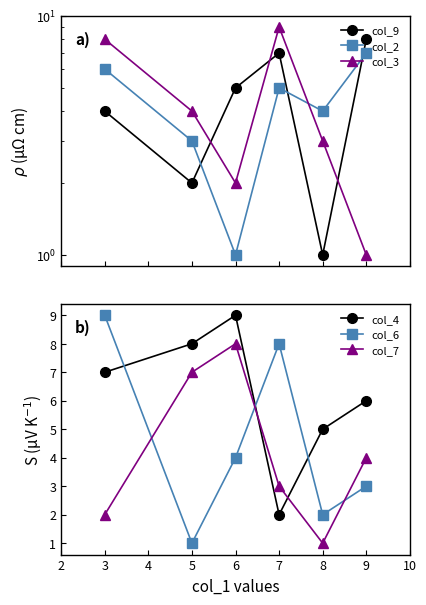

What is the value of the col_9 point at the 4th from the left?

7